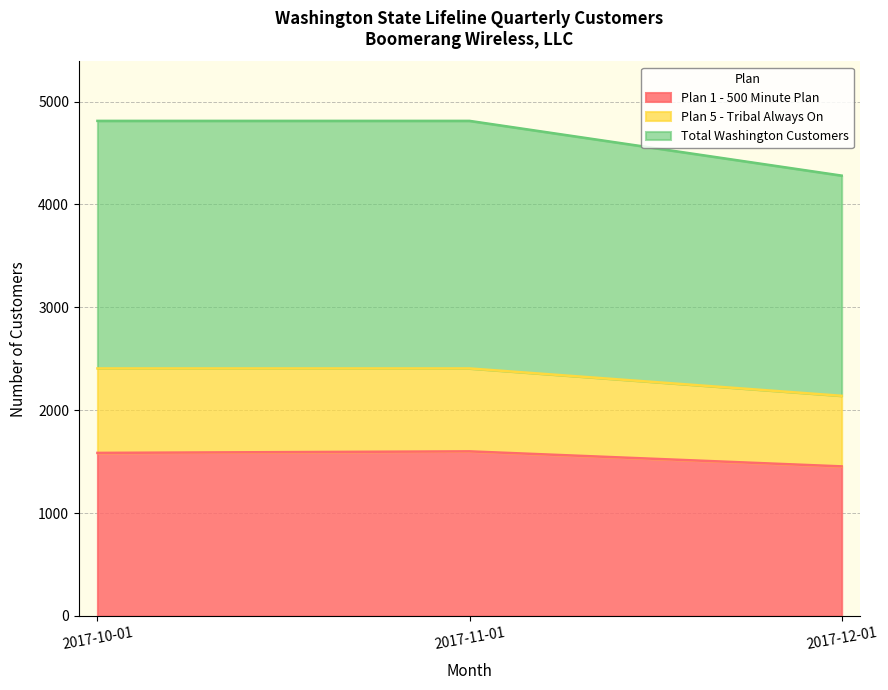

Reading left to right, list all the values displayed in this chart.

Plan 1 - 500 Minute Plan: 2017-10-01=1585	2017-11-01=1600	2017-12-01=1454
Plan 5 - Tribal Always On: 2017-10-01=2406	2017-11-01=2406	2017-12-01=2140
Total Washington Customers: 2017-10-01=4812	2017-11-01=4812	2017-12-01=4280